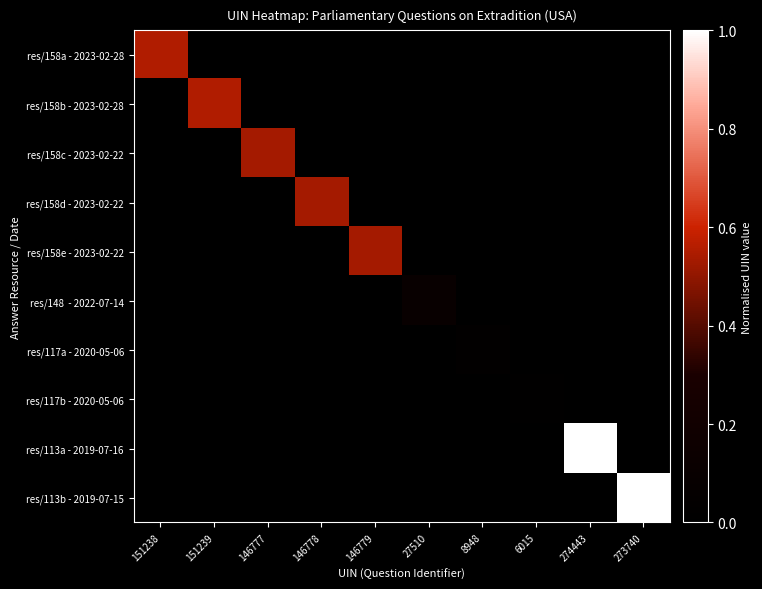

Which series changed the most between 8948 and 273740?

res/113b - 2019-07-15